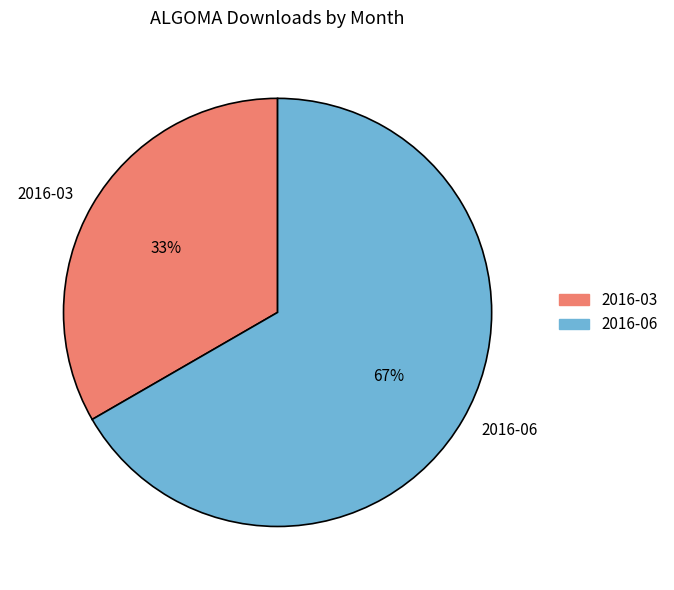

Which slice is the smallest?

2016-03